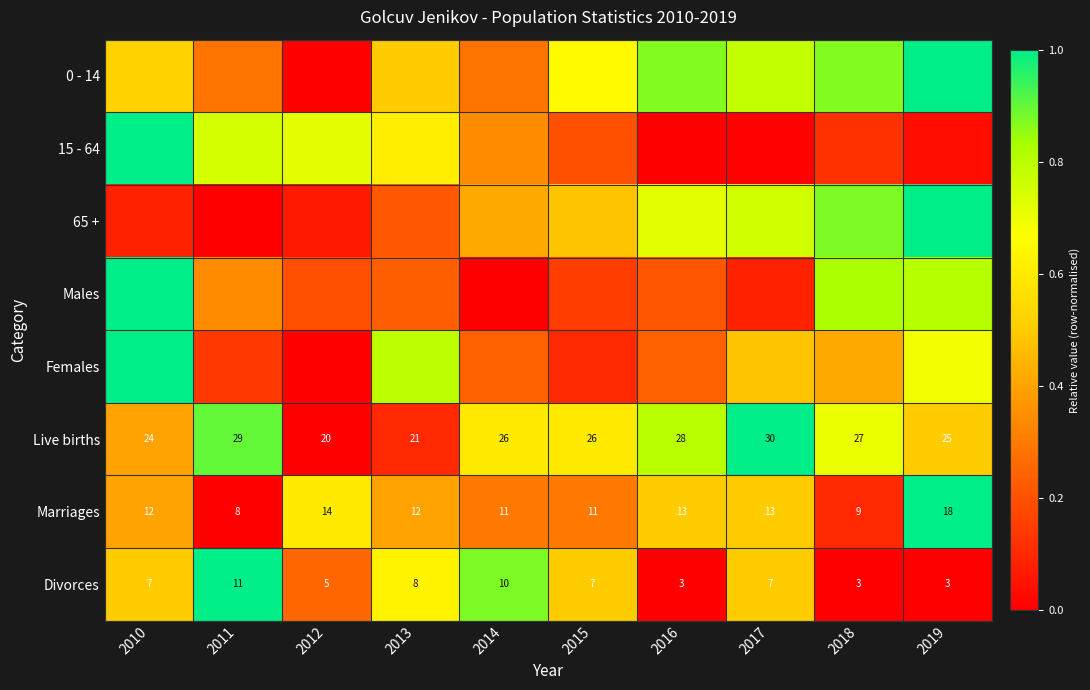

Where is Live births nearest to the value 0?

2012